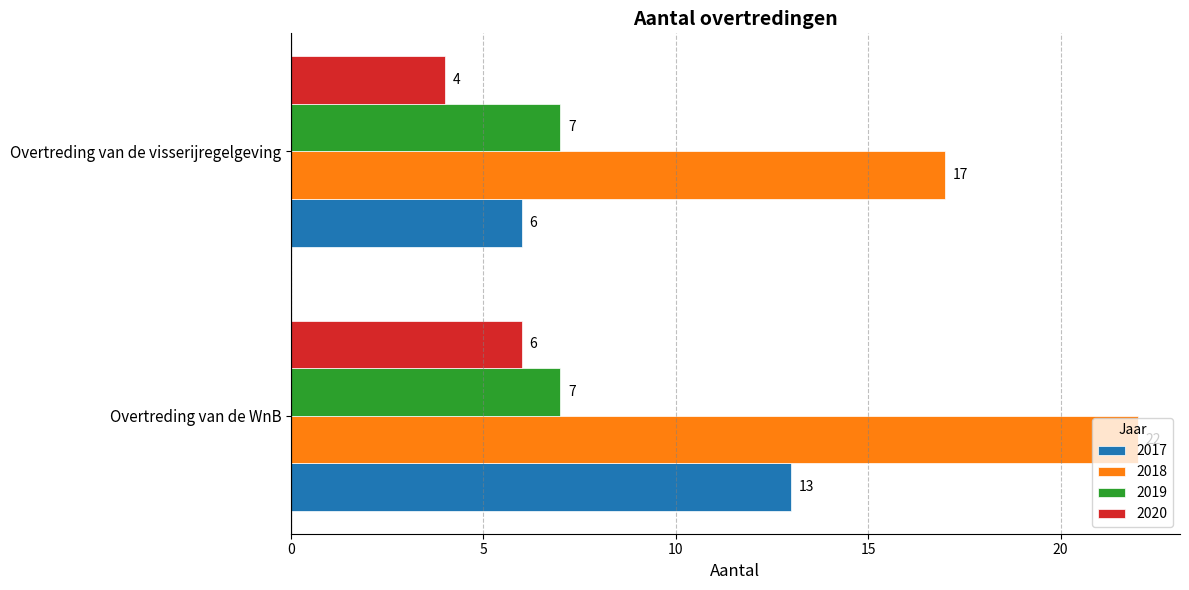

At Overtreding van de WnB, list the series in order from smallest to largest.

2020, 2019, 2017, 2018